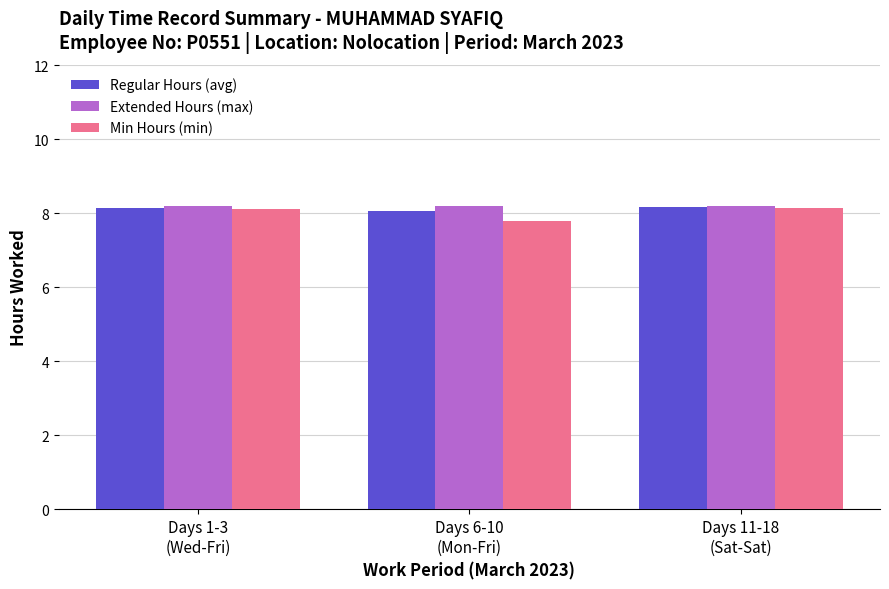

What is the sum of all Regular Hours (avg) values?

24.4